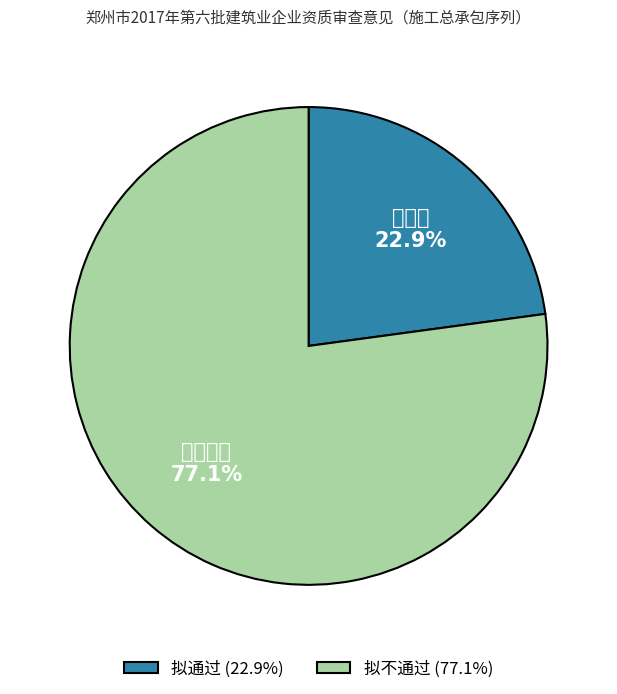

How many segments does this pie chart have?

2